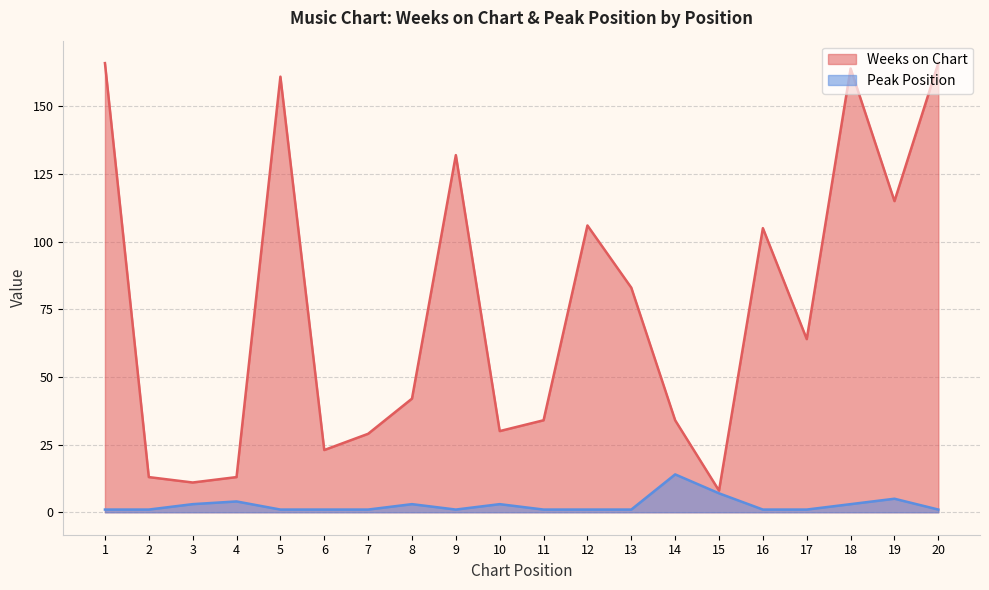

What is the approximate value of Weeks on Chart at 4?

13